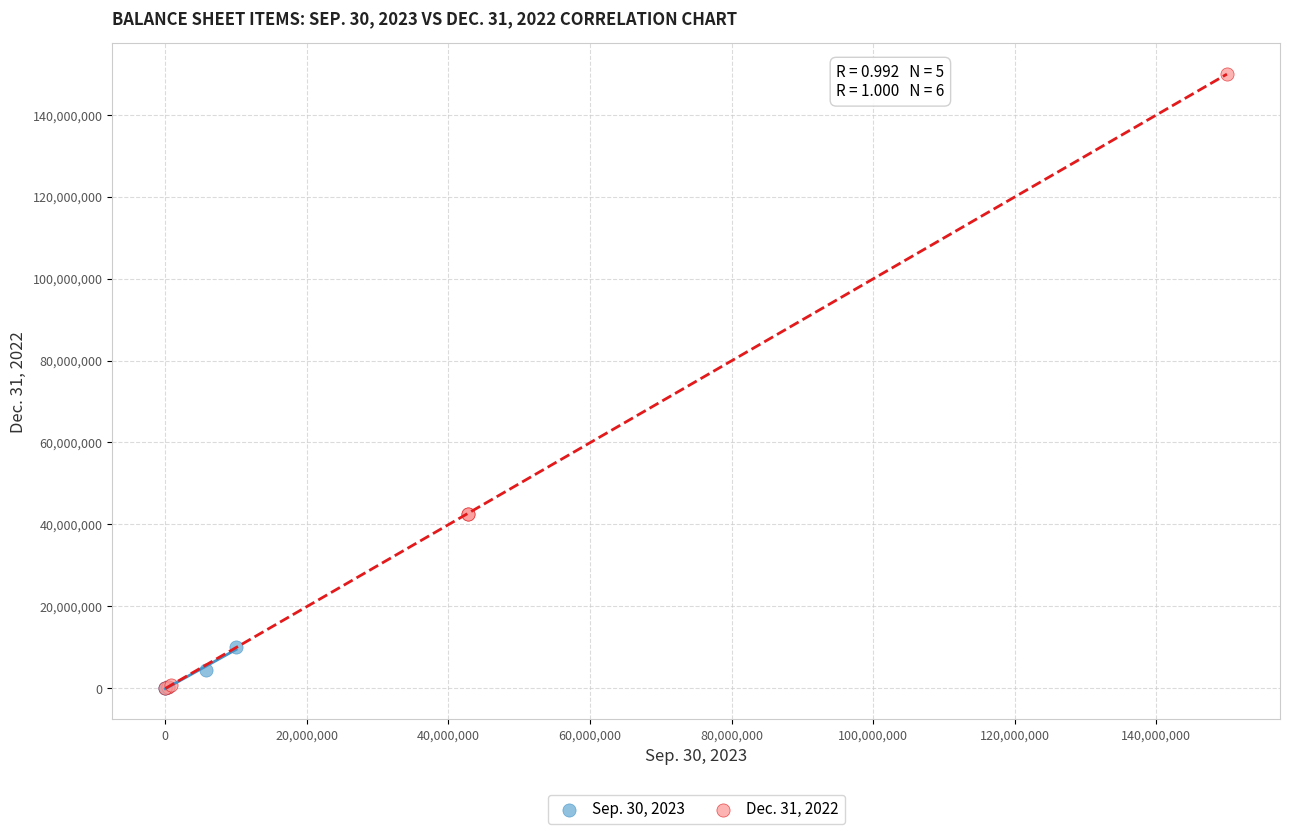

Which series has the largest Y range (max minus min)?

Dec. 31, 2022